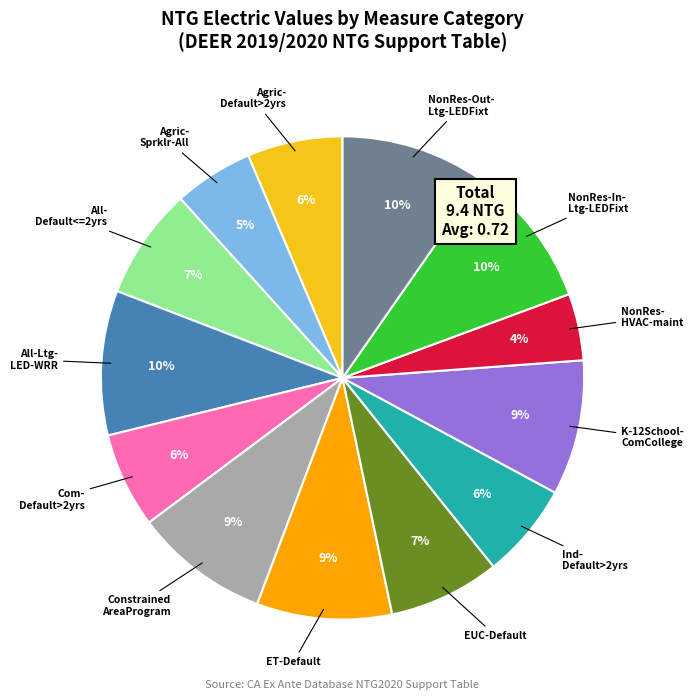

Is there any slice that represents more than half of the pie?

No